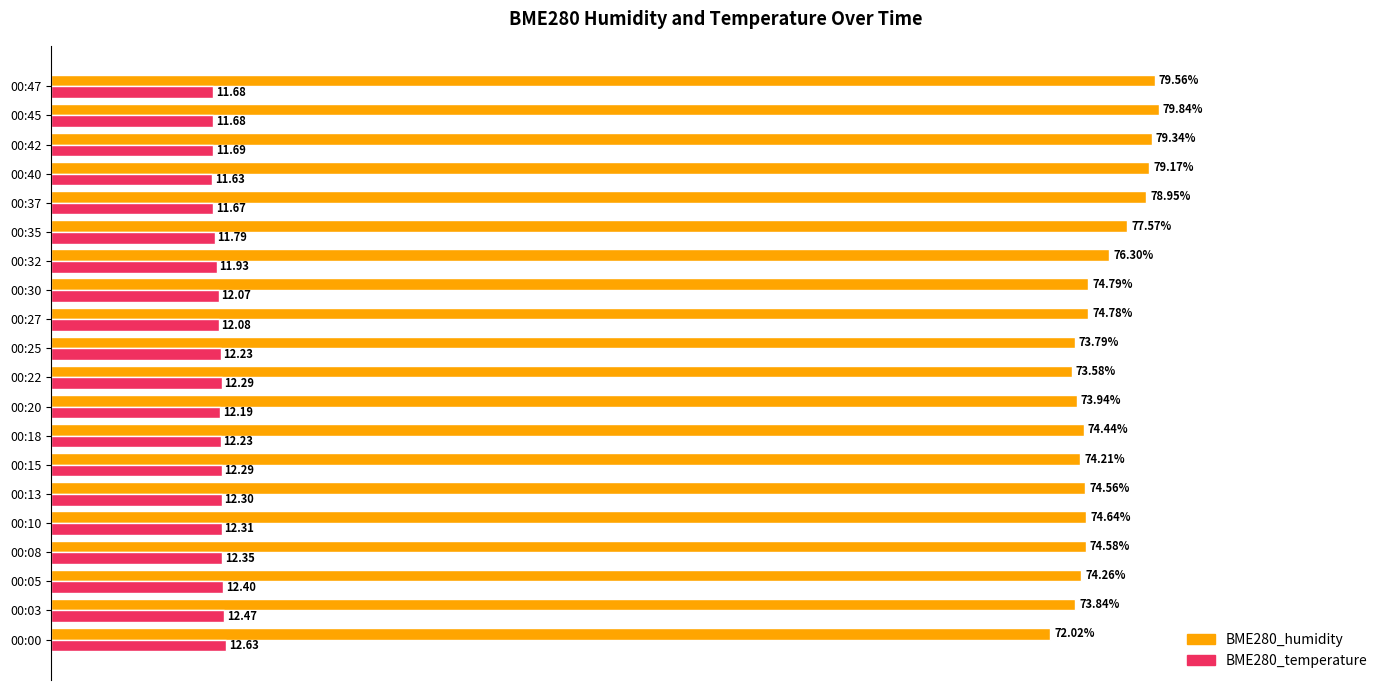

At which category is the sum across all series the highest?

00:45